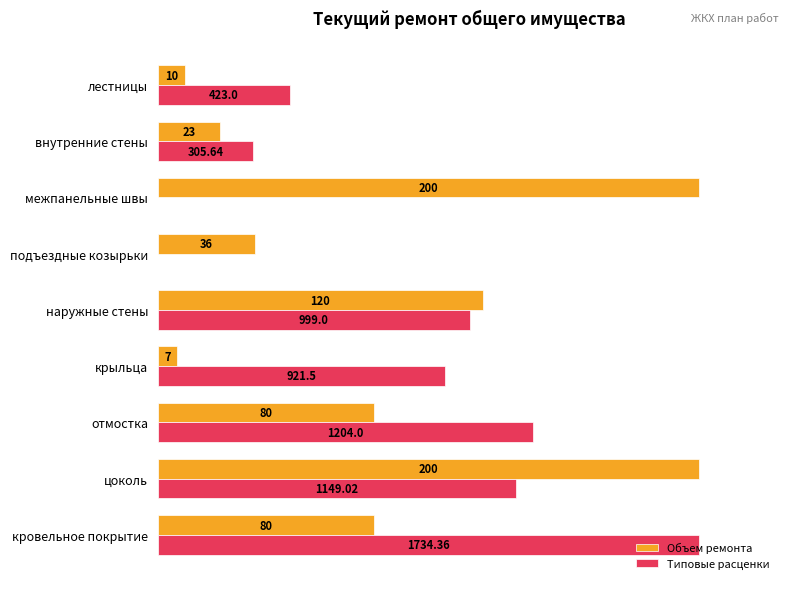

What are all the series names shown in the legend?

Объем ремонта, Типовые расценки